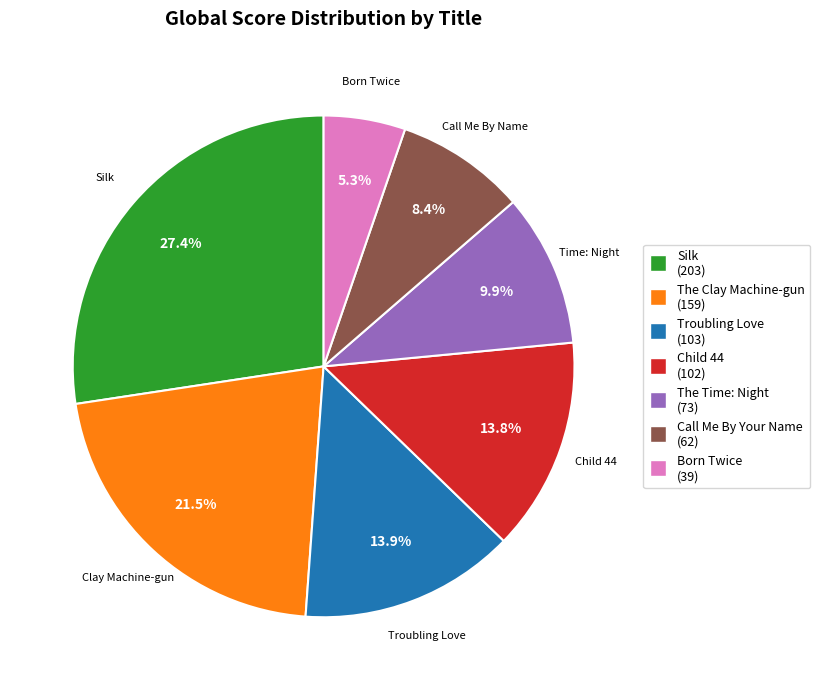

Which slice is the smallest?

Born Twice